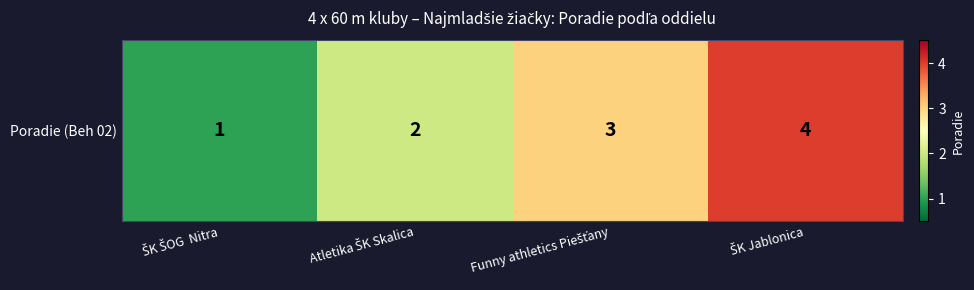

Reading left to right, extract all data points from this chart.

ŠK ŠOG  Nitra=1	Atletika ŠK Skalica=2	Funny athletics Piešťany=3	ŠK Jablonica=4